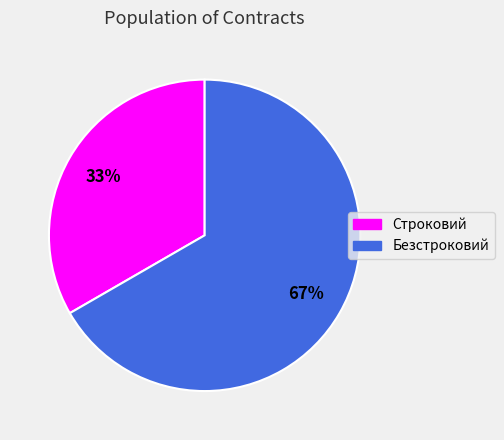

Which category accounts for the majority?

Безстроковий